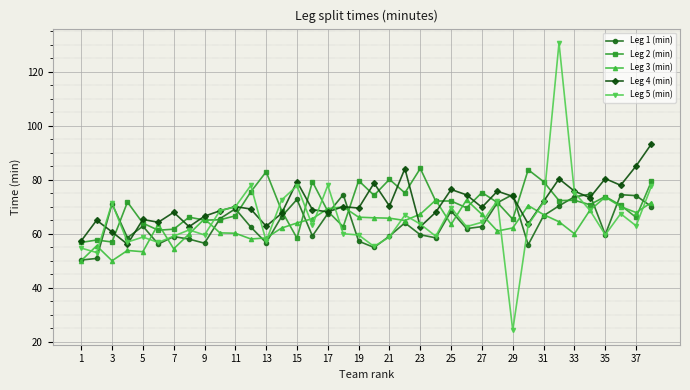

True or false: Leg 4 (min) has more than 1 points higher than both neighbors.

True